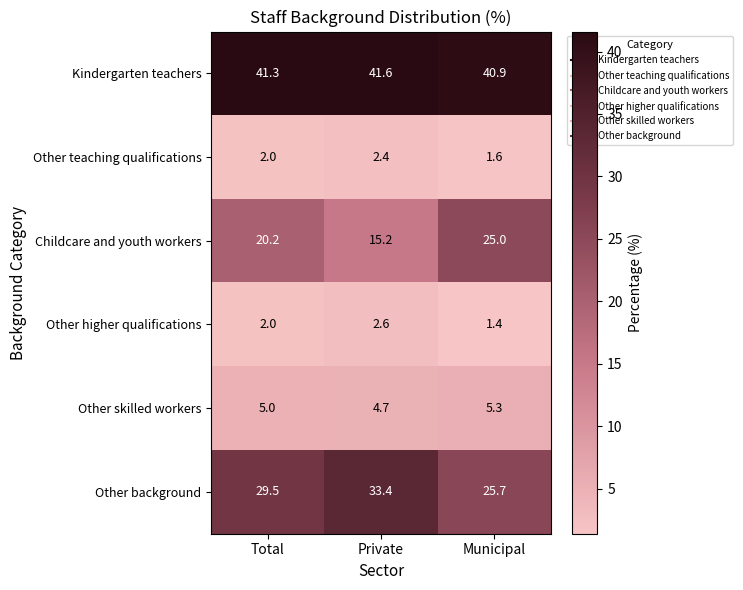

What is the difference between the highest and lowest values at Municipal?

39.5